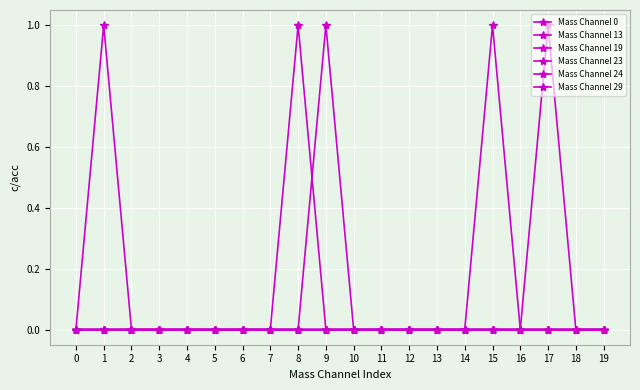

Reading right to left, transcribe all the data shown in this chart.

Mass Channel 0: 0	0	0	0	0	0	0	0	0	0	0	0	0	0	0	0	0	0	0	0
Mass Channel 13: 0	0	0	0	0	0	0	0	0	0	0	1	0	0	0	0	0	0	0	0
Mass Channel 19: 0	0	0	0	0	0	0	0	0	0	0	0	0	0	0	0	0	0	1	0
Mass Channel 23: 0	0	0	0	1	0	0	0	0	0	0	0	0	0	0	0	0	0	0	0
Mass Channel 24: 0	0	1	0	0	0	0	0	0	0	0	0	0	0	0	0	0	0	0	0
Mass Channel 29: 0	0	0	0	0	0	0	0	0	0	1	0	0	0	0	0	0	0	0	0